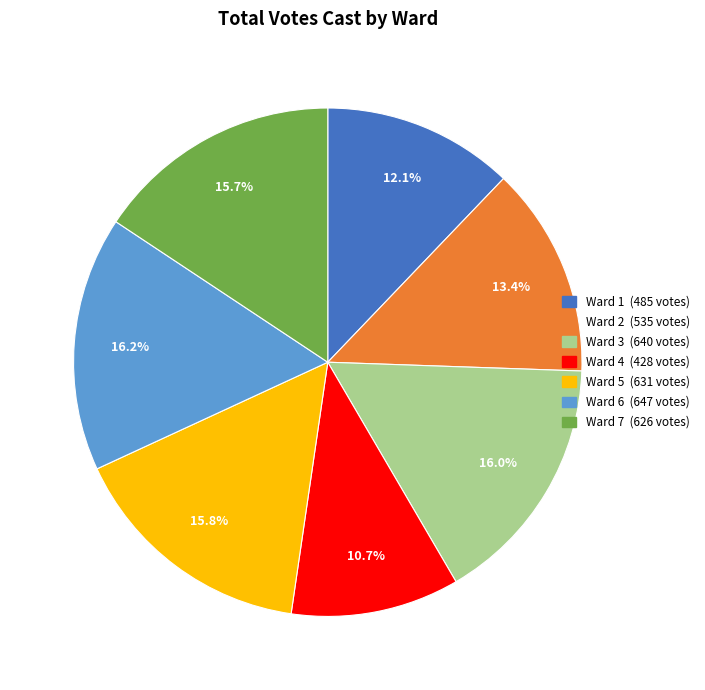

To the nearest percent, what portion does Ward 6 represent?

16%